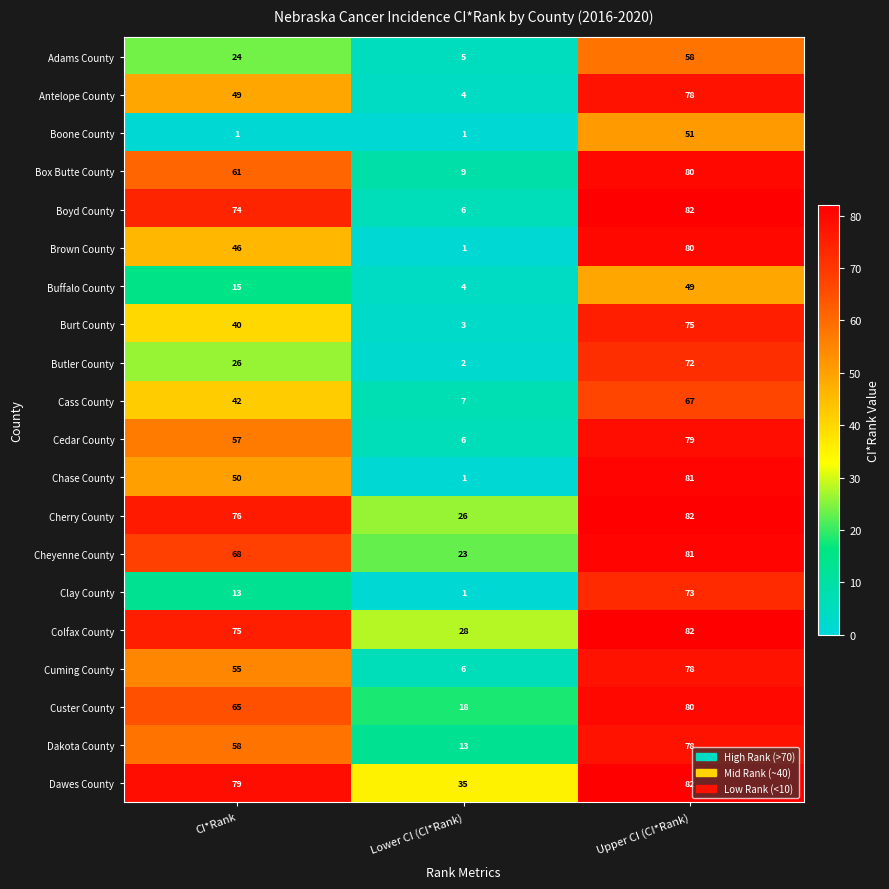

The Box Butte County series shows 16 at Lower CI (CI*Rank). True or false?

False